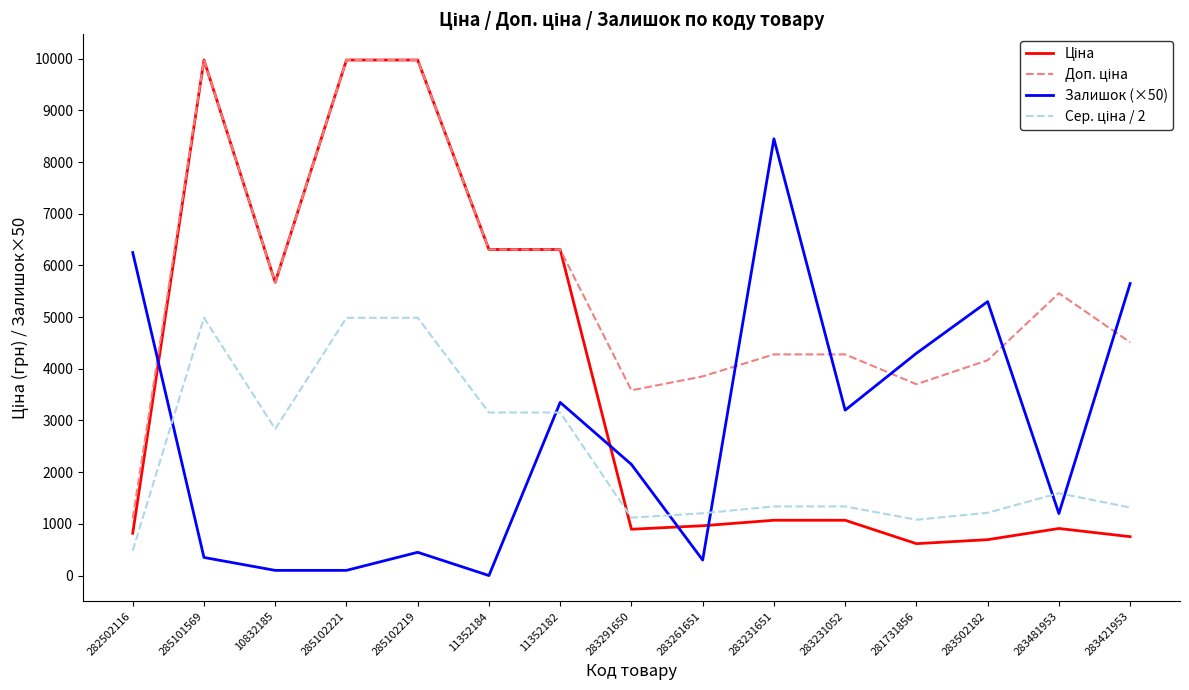

How many interior local peaks does the Залишок (×50) series have?

4